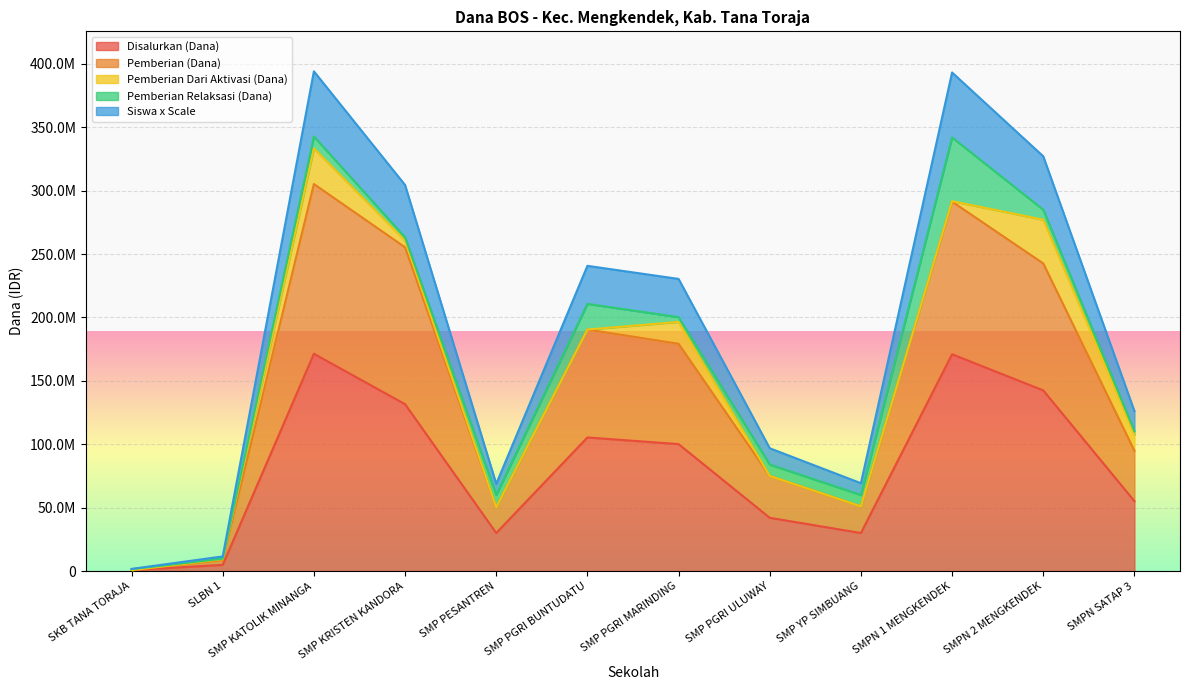

The Disalurkan (Siswa) series shows 92083607.3 at SMPN 1 MENGKENDEK. True or false?

False